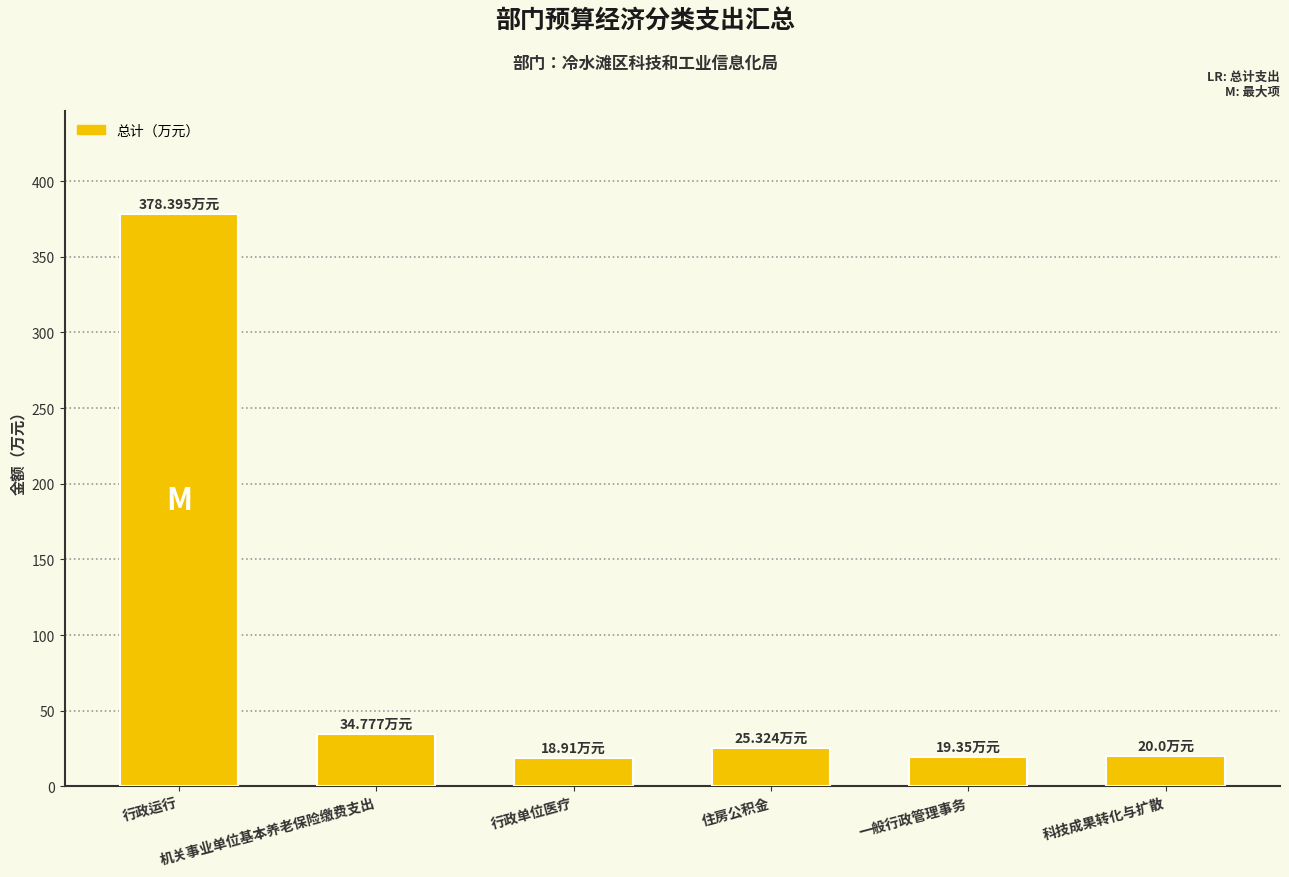

What is the difference between the maximum and minimum values?

359.5